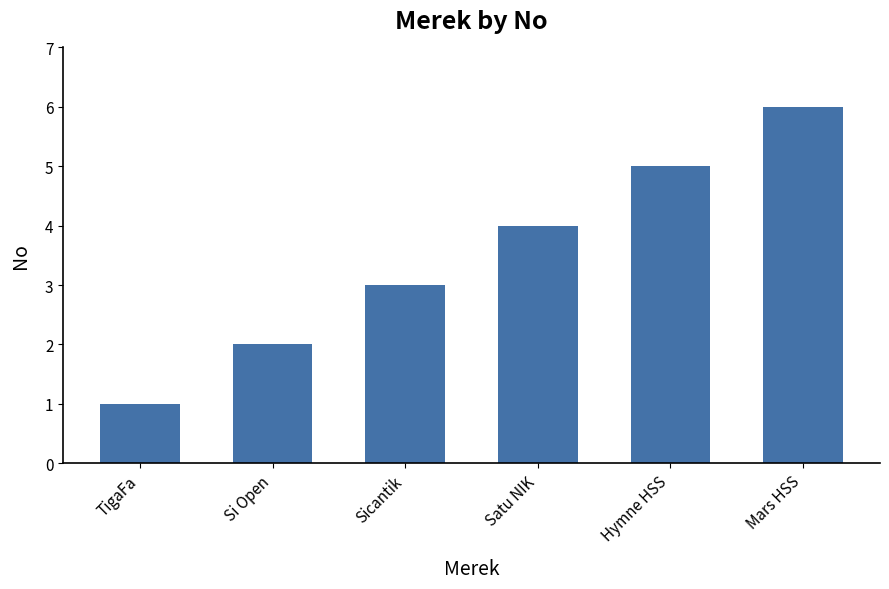

True or false: the data shows 3 at Si Open.

False